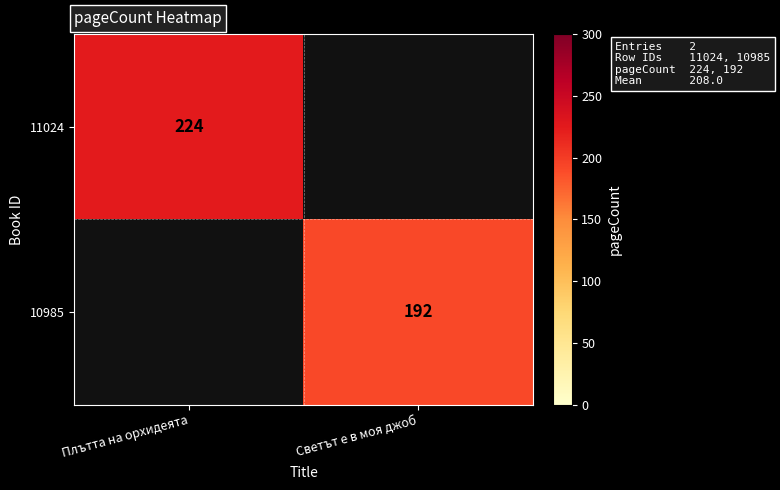

Is it true that 11024 equals 224 at Плътта на орхидеята?

True